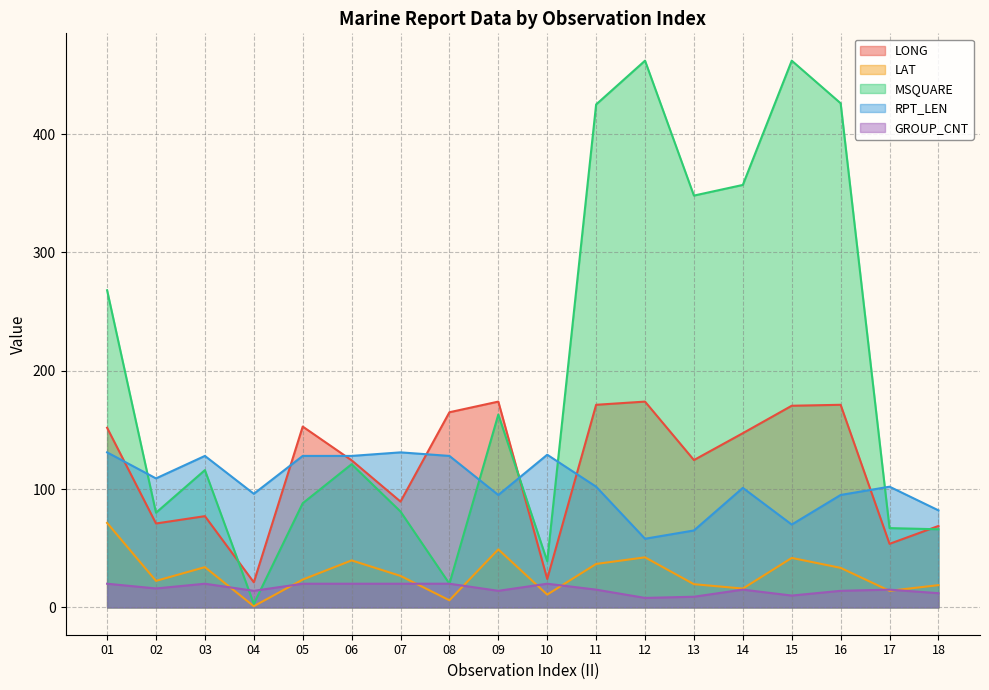

The value of LONG at 15 is 170.4. True or false?

True